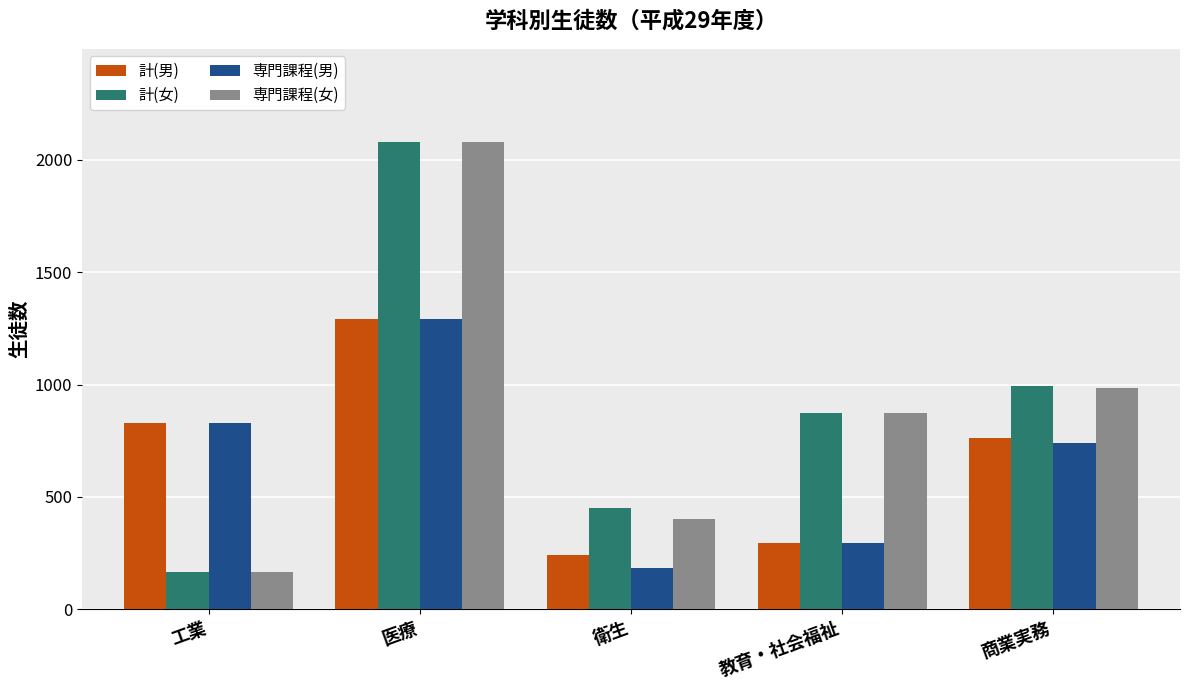

Reading right to left, list all the values displayed in this chart.

計(男): 商業実務=763	教育・社会福祉=295	衛生=240	医療=1291	工業=828
計(女): 商業実務=995	教育・社会福祉=875	衛生=452	医療=2079	工業=166
専門課程(男): 商業実務=741	教育・社会福祉=295	衛生=186	医療=1291	工業=828
専門課程(女): 商業実務=984	教育・社会福祉=875	衛生=402	医療=2079	工業=166